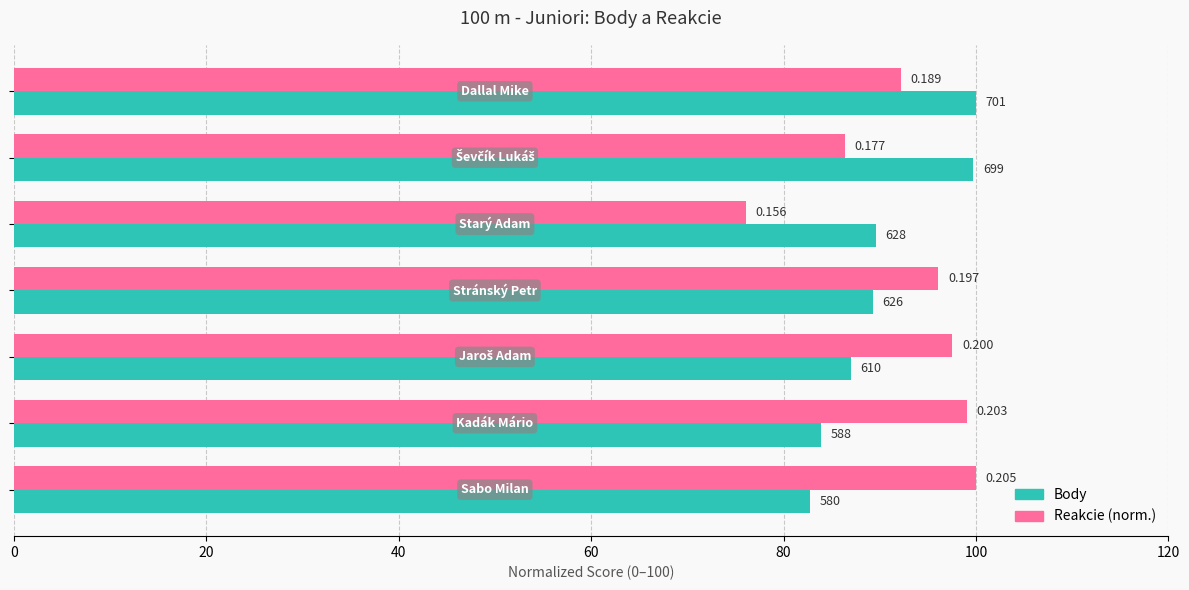

What are all the series names shown in the legend?

Body, Reakcie (norm.)